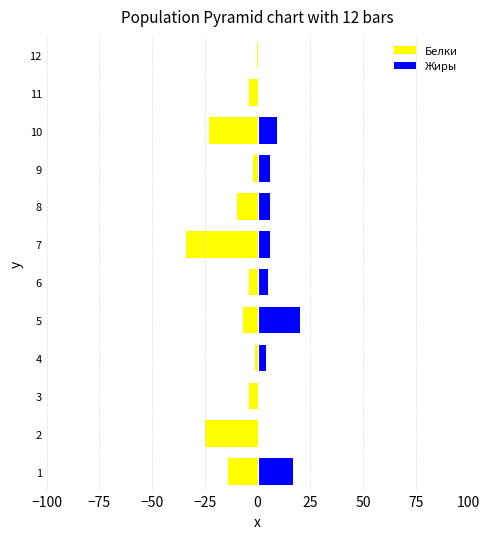

How many groups of bars are there?

12